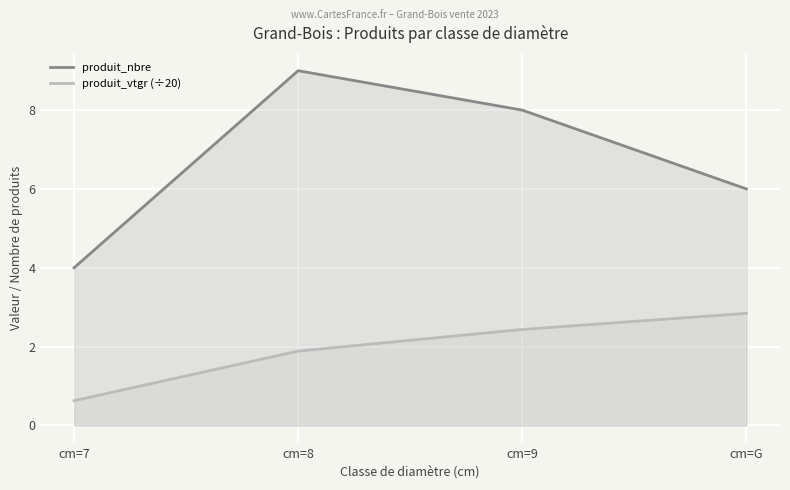

Where is produit_vtgr (÷20) nearest to the value 1?

cm=7